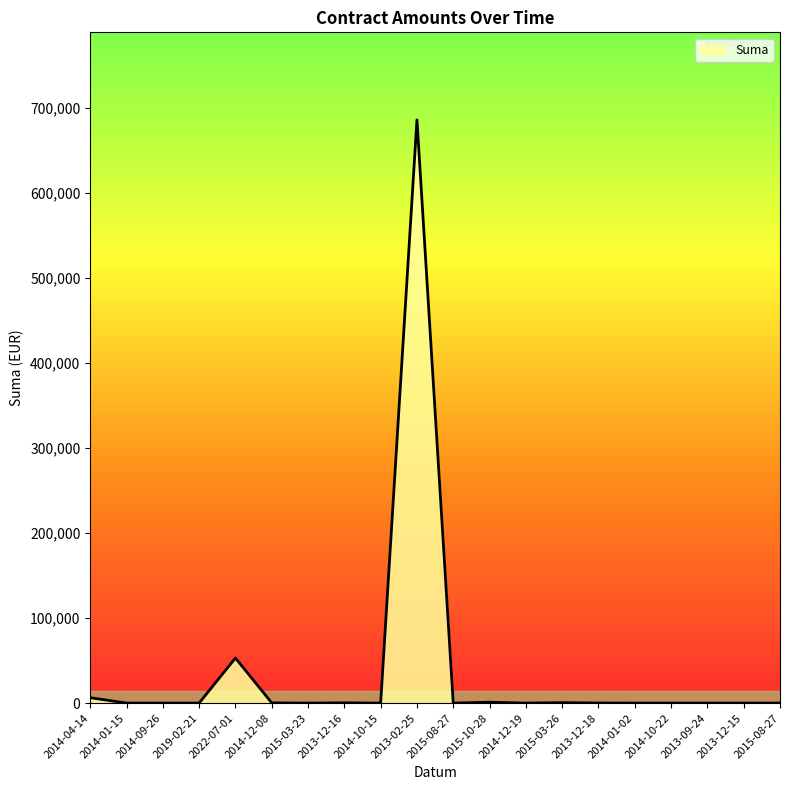

How many points are lower than both their immediate neighbors (excluding endpoints)?

4